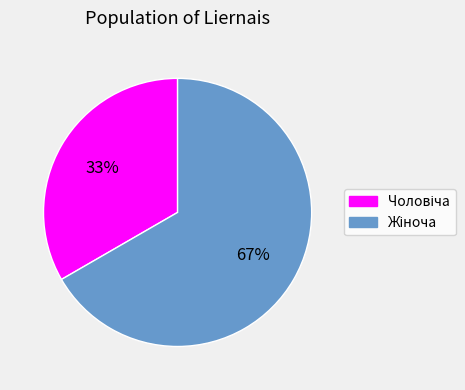

Does any single category account for the majority?

Yes